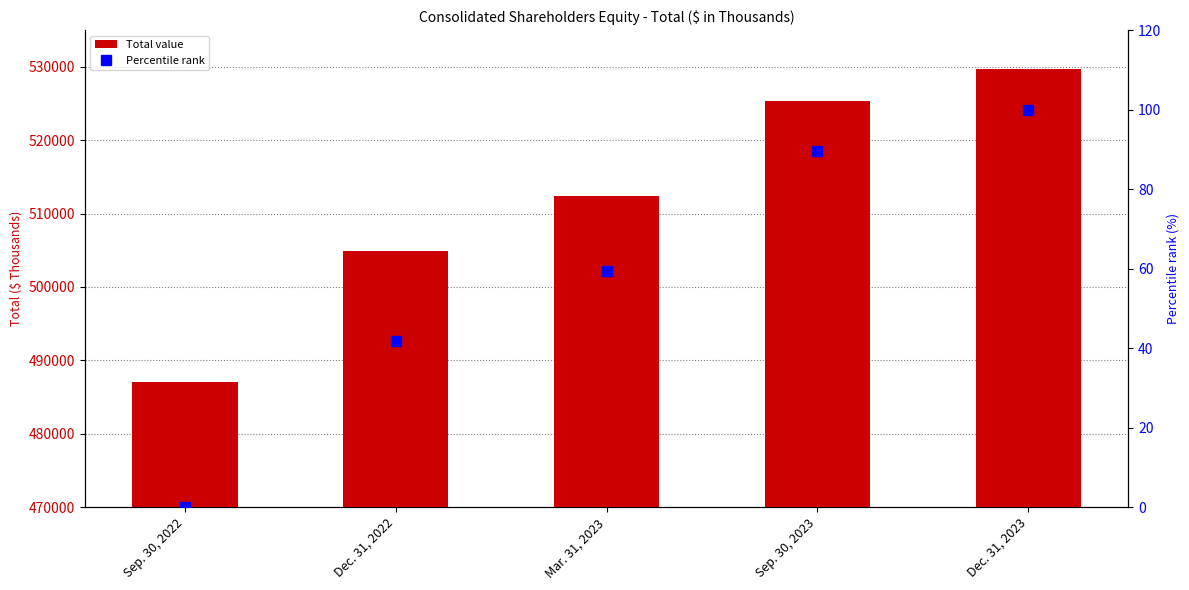

Is it true that Total Shareholders Equity equals 512391.0 at Mar. 31, 2023?

True